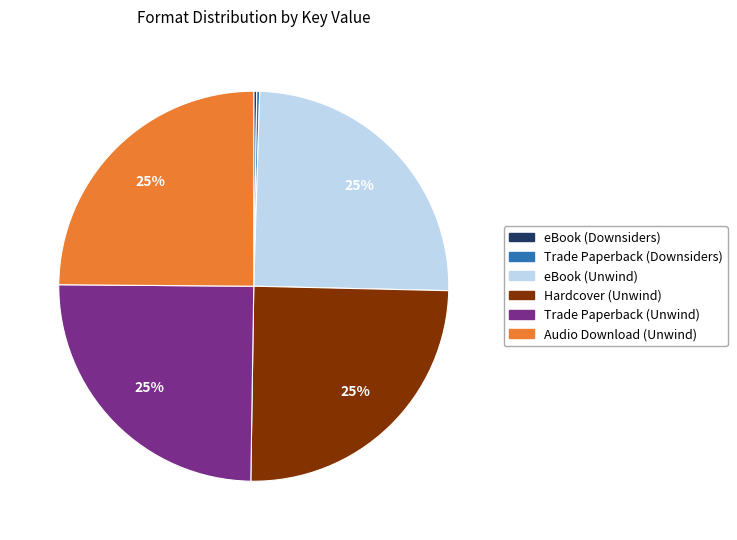

To the nearest percent, what is the difference between the largest and smallest slice percentages?

25%